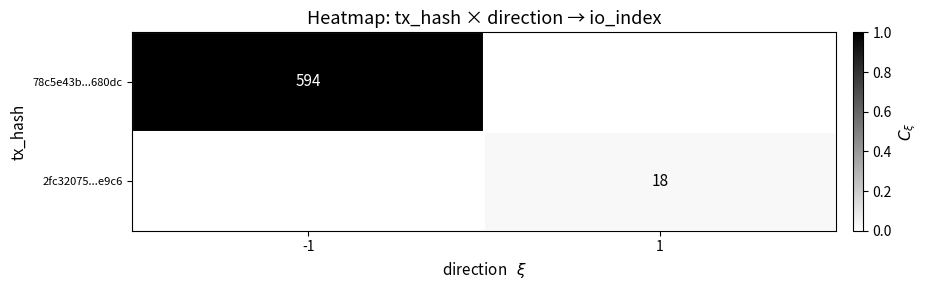

The 78c5e43b...680dc series shows 594 at -1. True or false?

True